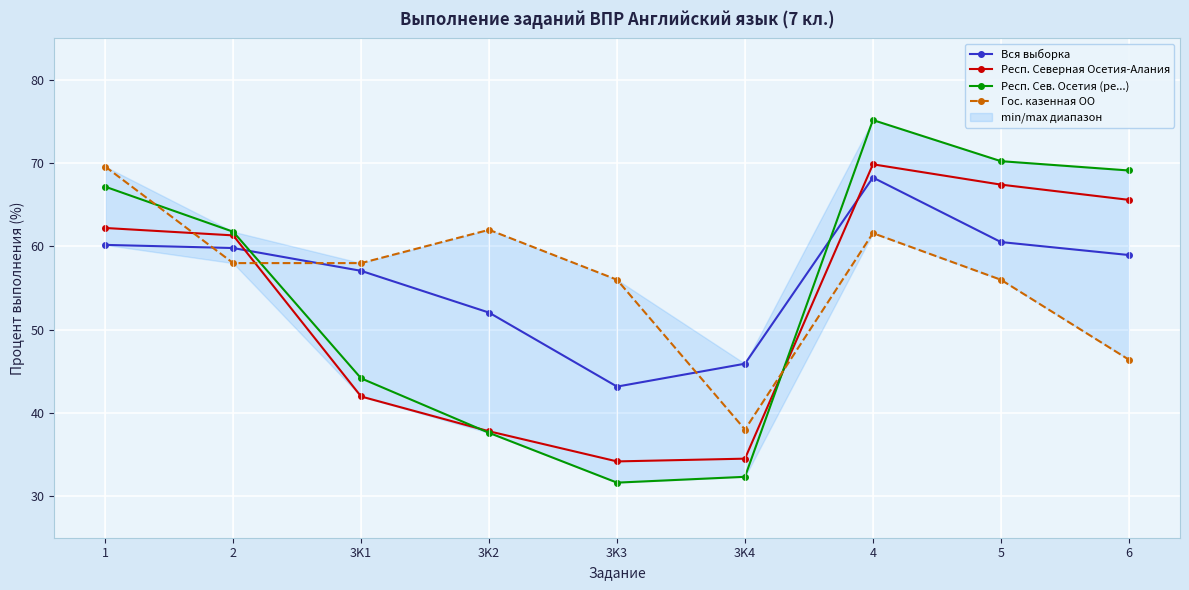

Reading left to right, extract all data points from this chart.

Вся выборка: 60.2	59.8	57.1	52.0	43.2	45.9	68.3	60.5	59.0
Респ. Северная Осетия-Алания: 62.2	61.3	42.0	37.8	34.2	34.5	69.9	67.4	65.6
Респ. Сев. Осетия (ре...): 67.2	61.8	44.1	37.6	31.6	32.3	75.2	70.2	69.1
Гос. казенная ОО: 69.6	58.0	58.0	62.0	56.0	38.0	61.6	56.0	46.4